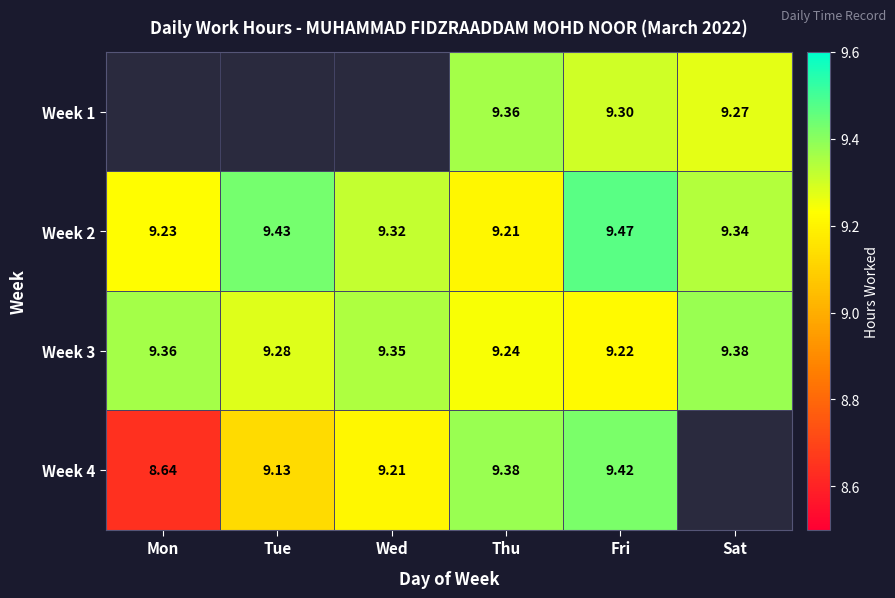

Is it true that Week 2 equals 6.4 at Fri?

False